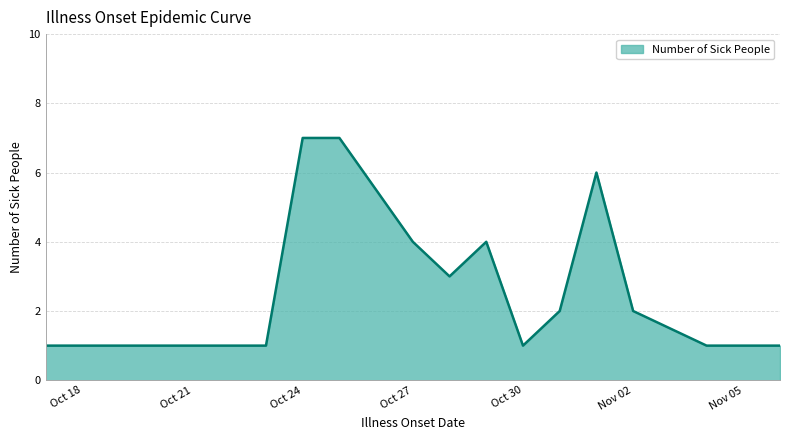

What is the maximum value shown in the chart?

7